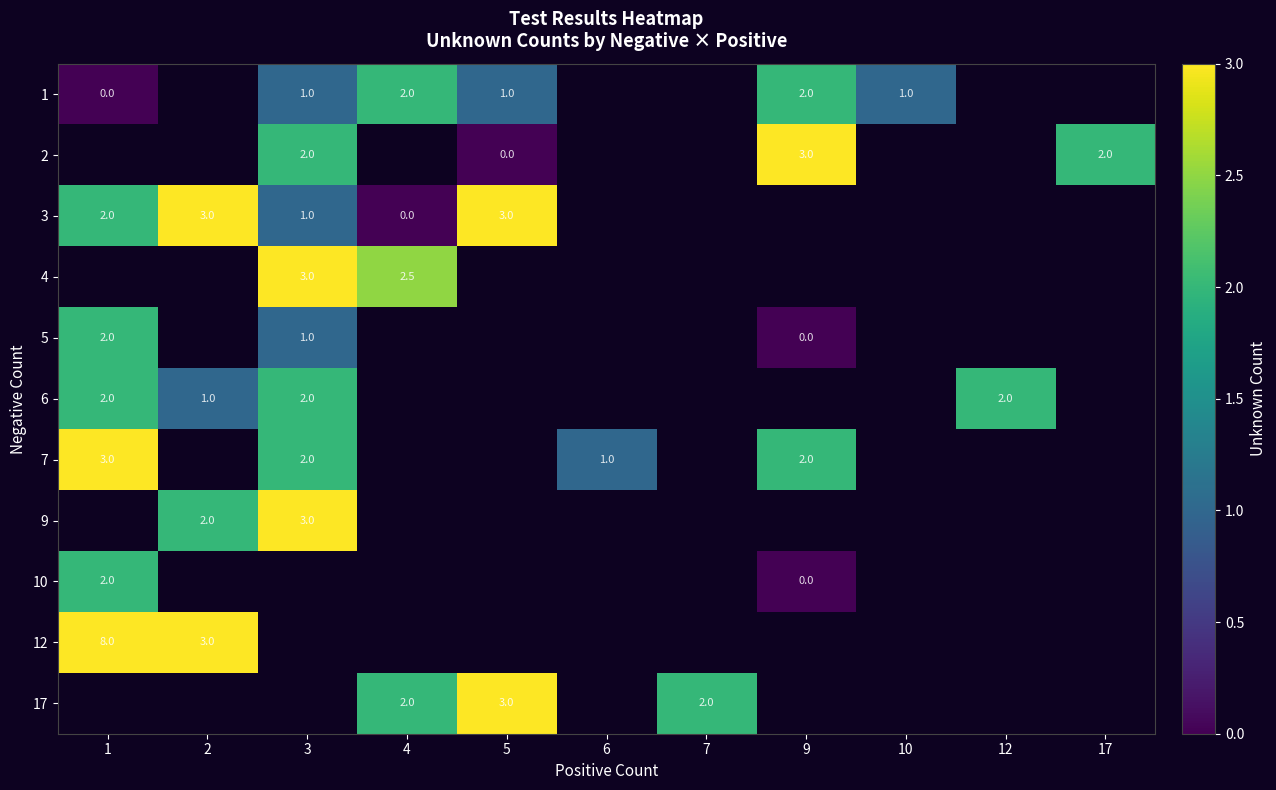

Is the value of 17 at 4 greater than the value of 4 at 4?

No